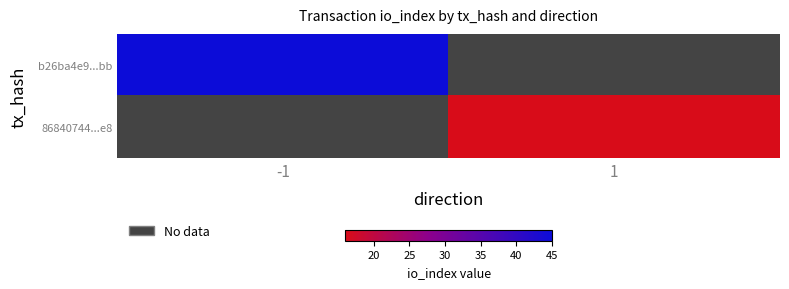

The 86840744...e8 series shows 16.0 at 1. True or false?

True